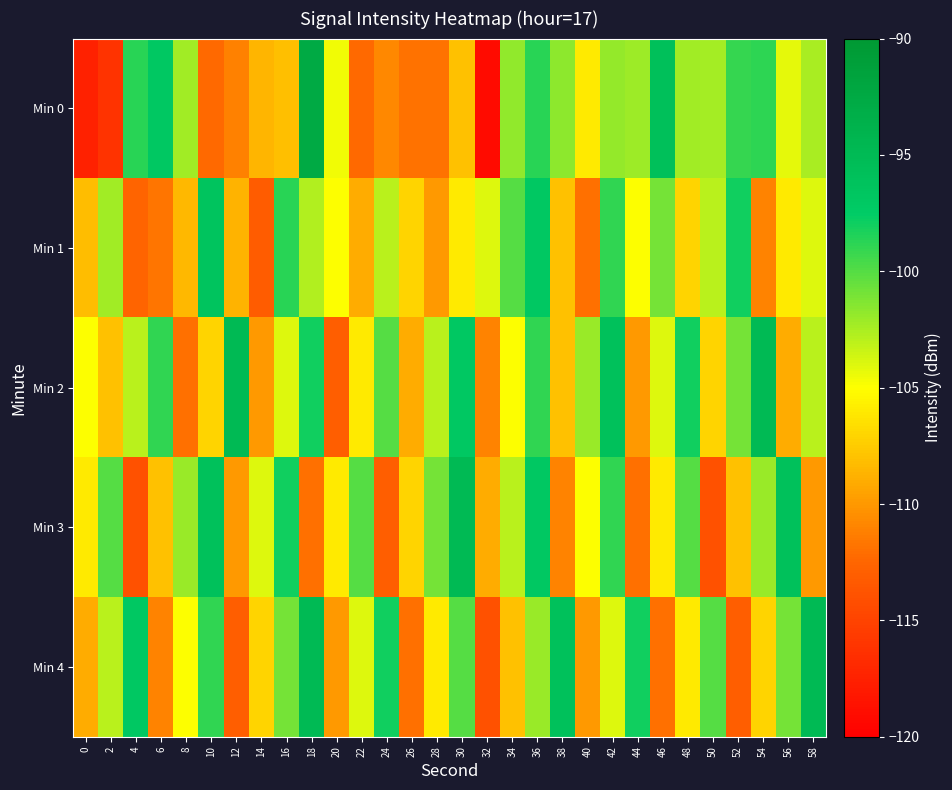

Which has a higher value, 28 or 34?

34